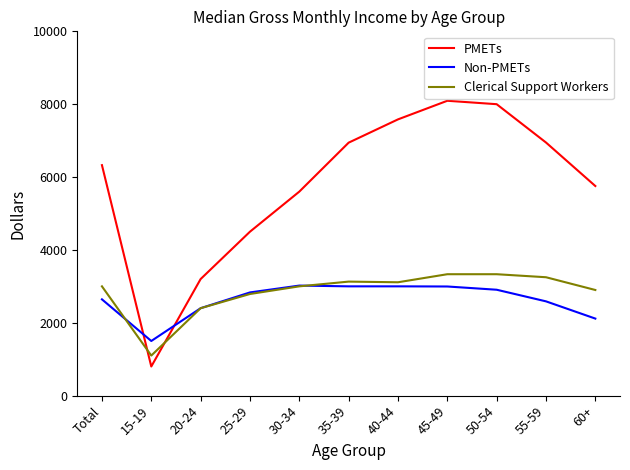

Which series has the largest total across all categories?

PMETs